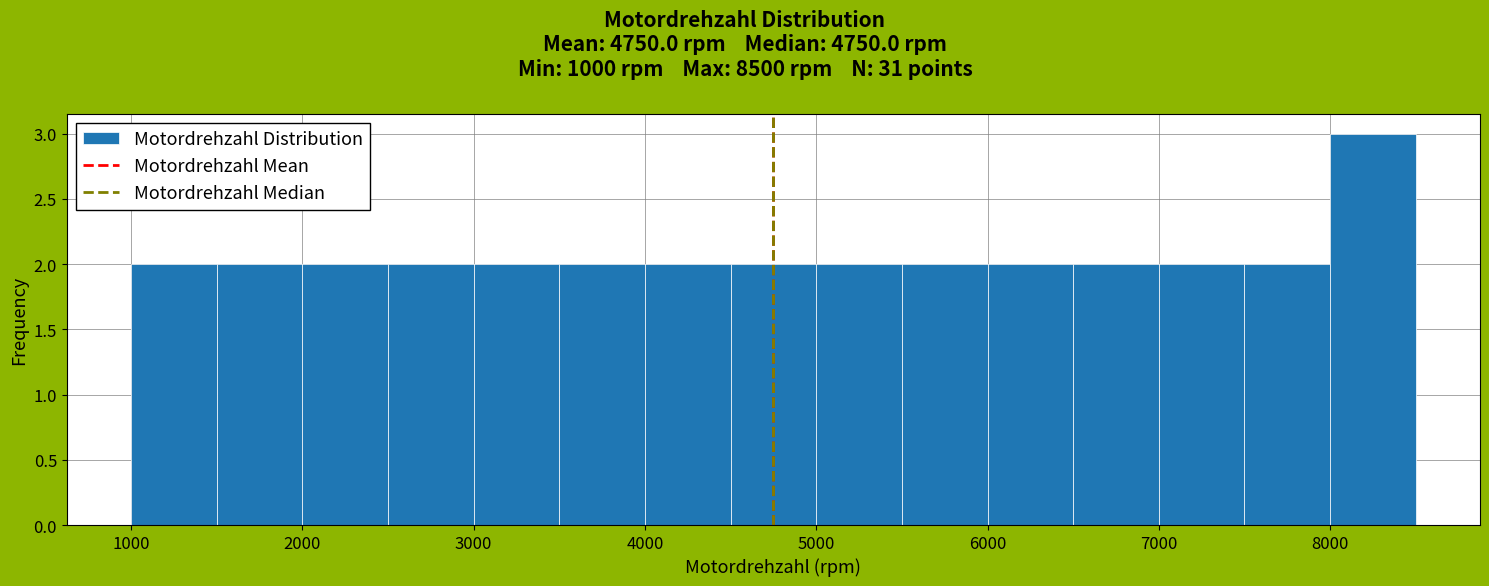

What is the height of the bar covering 7000 to 7500 on the x-axis? The values are not printed on the chart, so give them approximately, as read against the axis.

2